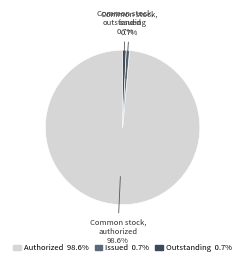

To the nearest percent, what is the difference between the largest and smallest slice percentages?

98%